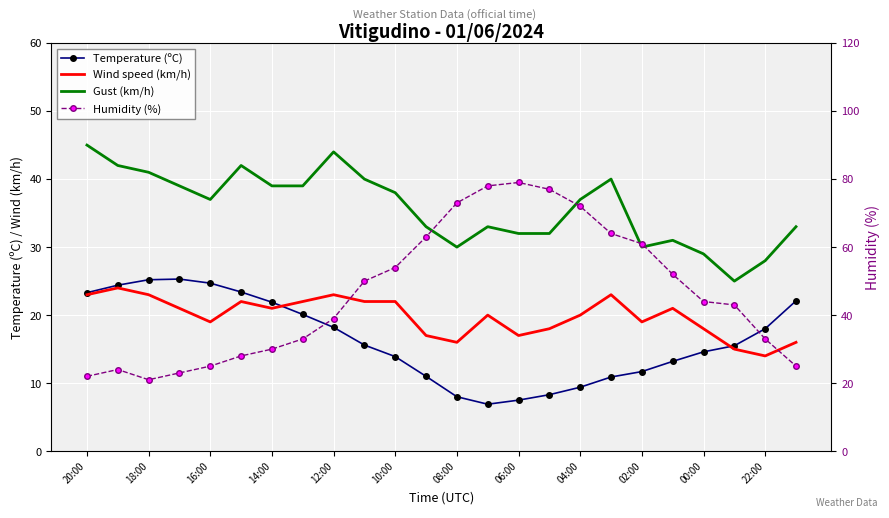

In Temperature (ºC), how many points are higher than both neighbors (excluding endpoints)?

1